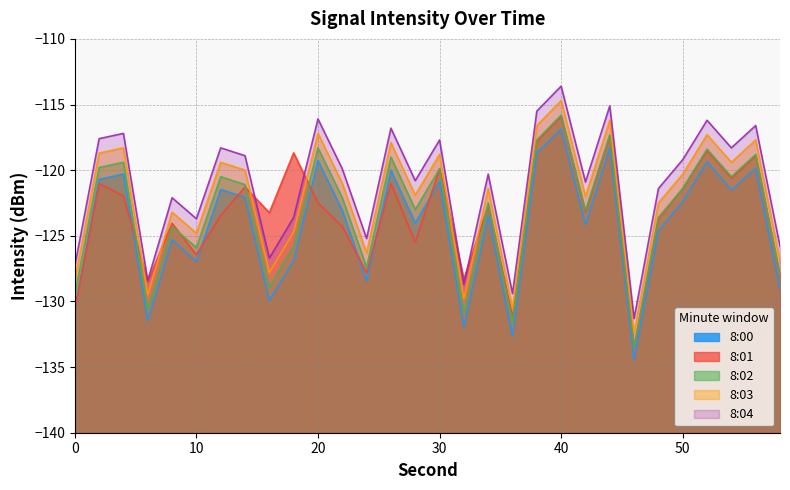

Does the chart have visible grid lines?

Yes